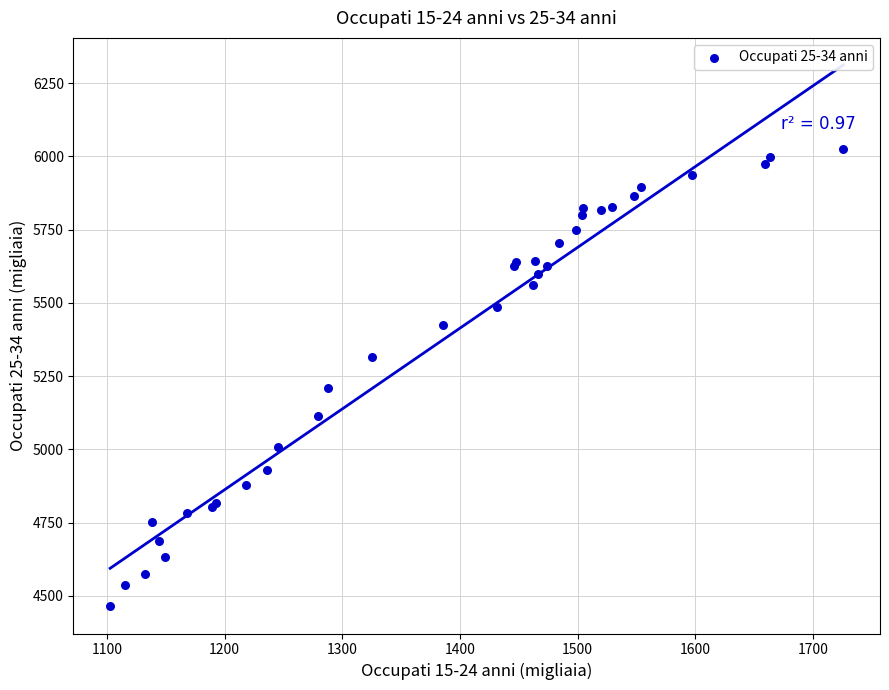

What Y value in the scatter plot is closest to 5244?

5208.1